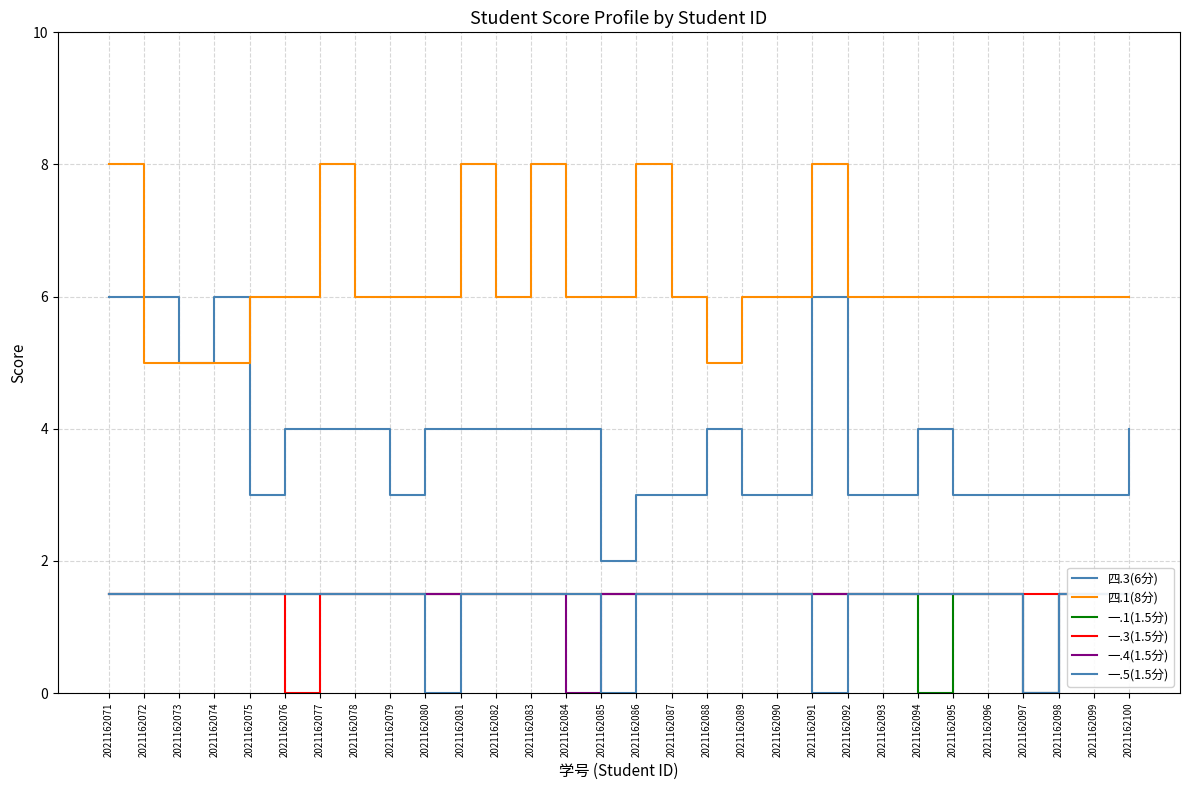

What is the difference between the maximum and minimum values in the 一.5(1.5分) series?

1.5